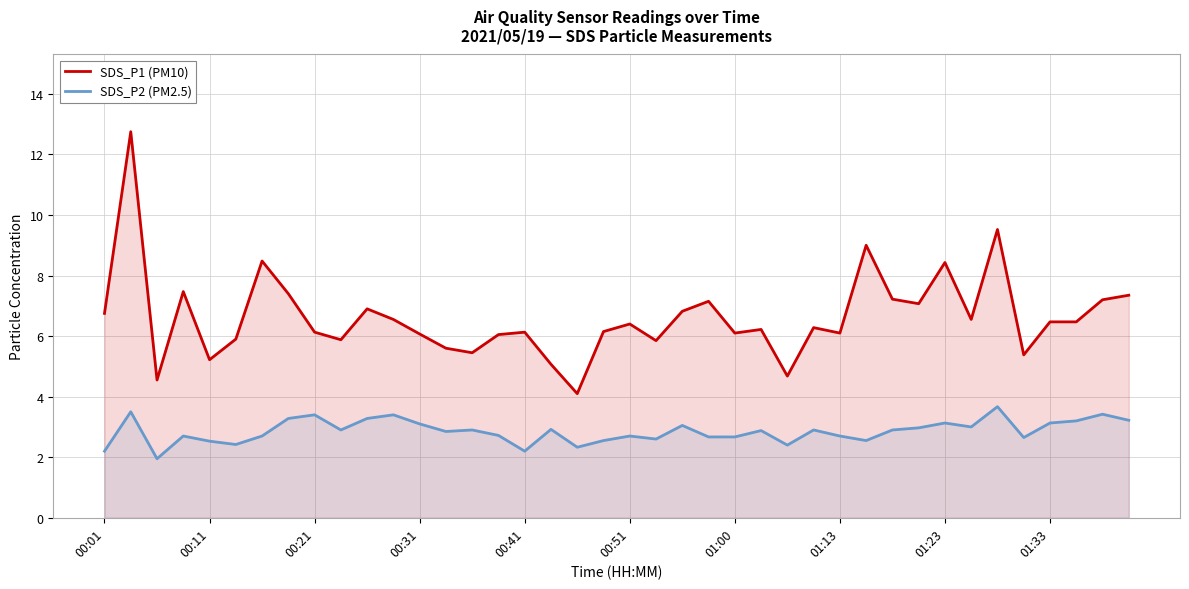

How many lines are shown in the chart?

2